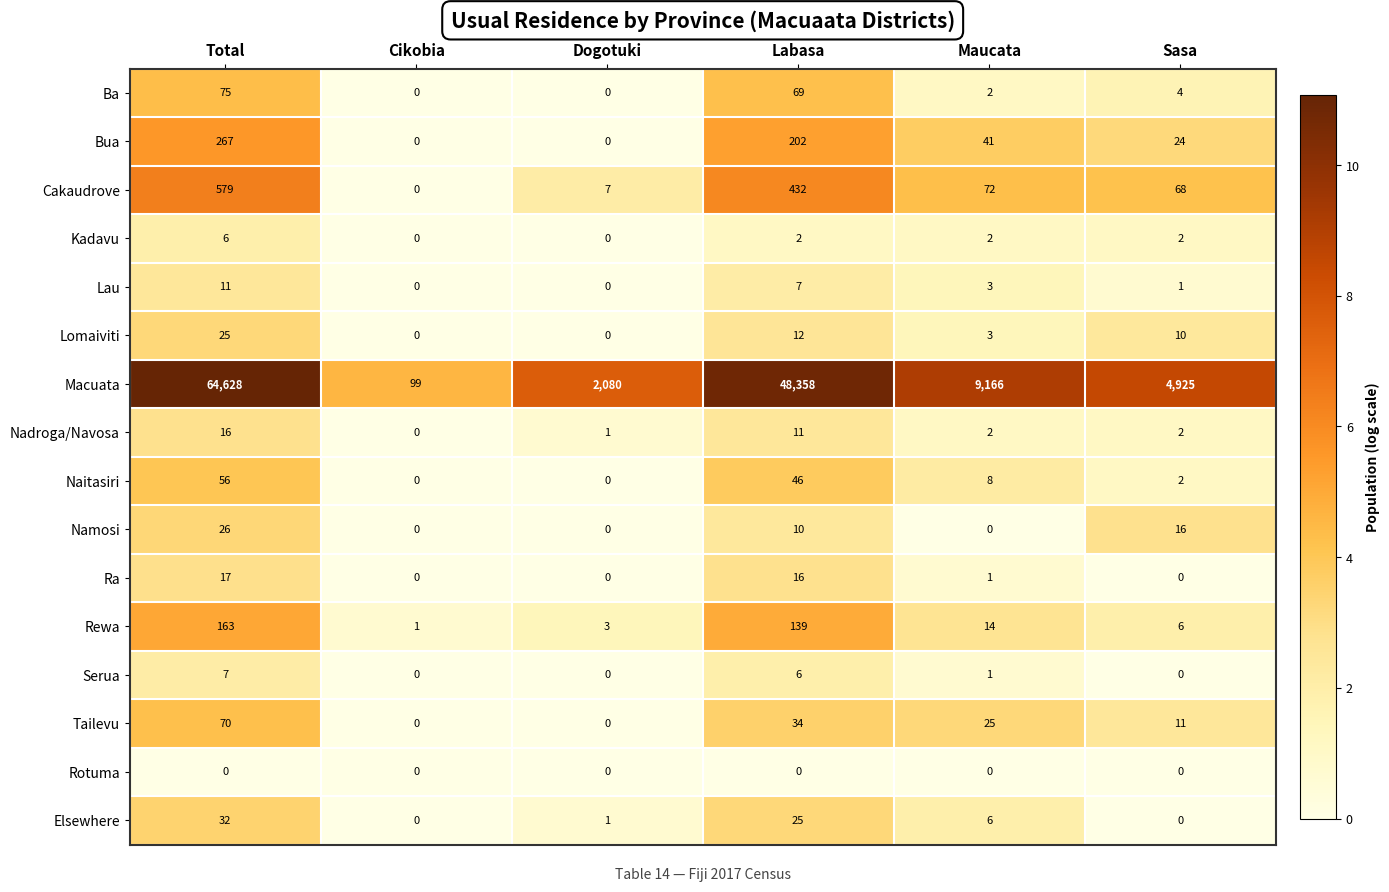

List the series in order of their peak value, highest first.

Macuata, Cakaudrove, Bua, Rewa, Ba, Tailevu, Naitasiri, Elsewhere, Namosi, Lomaiviti, Ra, Nadroga/Navosa, Lau, Serua, Kadavu, Rotuma